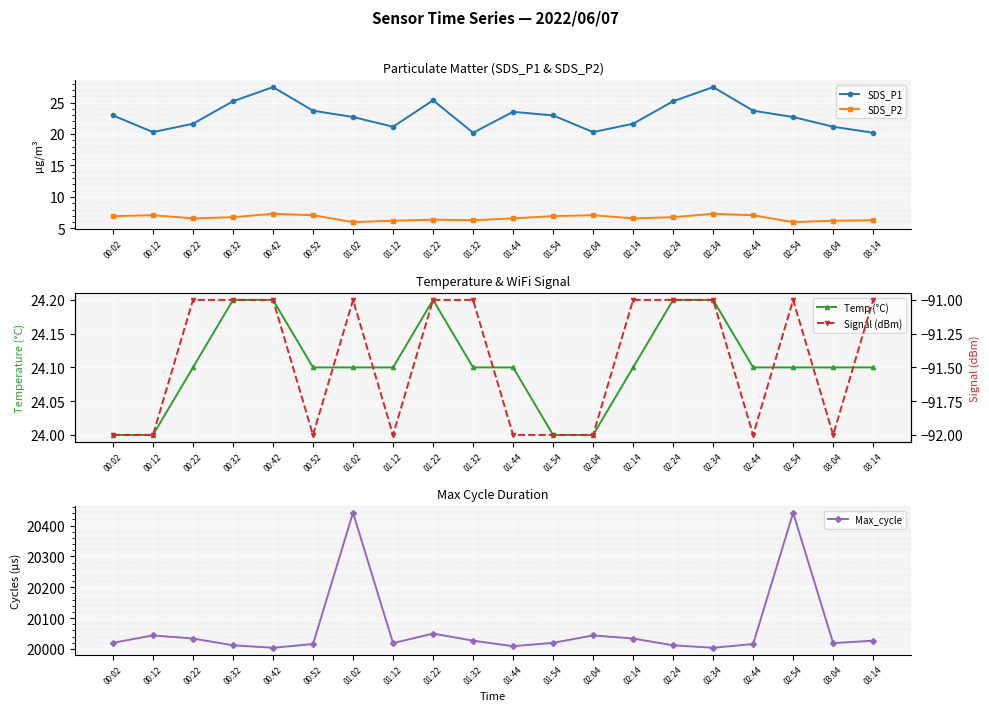

Reading right to left, transcribe all the data shown in this chart.

SDS_P1: 03:14=20.2	03:04=21.1	02:54=22.7	02:44=23.7	02:34=27.4	02:24=25.2	02:14=21.6	02:04=20.3	01:54=22.9	01:44=23.5	01:32=20.2	01:22=25.4	01:12=21.1	01:02=22.7	00:52=23.7	00:42=27.4	00:32=25.2	00:22=21.6	00:12=20.3	00:02=22.9
SDS_P2: 03:14=6.3	03:04=6.2	02:54=6.0	02:44=7.1	02:34=7.3	02:24=6.8	02:14=6.6	02:04=7.1	01:54=7.0	01:44=6.6	01:32=6.3	01:22=6.4	01:12=6.2	01:02=6.0	00:52=7.1	00:42=7.3	00:32=6.8	00:22=6.6	00:12=7.1	00:02=7.0
Temp (°C): 03:14=24.1	03:04=24.1	02:54=24.1	02:44=24.1	02:34=24.2	02:24=24.2	02:14=24.1	02:04=24.0	01:54=24.0	01:44=24.1	01:32=24.1	01:22=24.2	01:12=24.1	01:02=24.1	00:52=24.1	00:42=24.2	00:32=24.2	00:22=24.1	00:12=24.0	00:02=24.0
Max_cycle: 03:14=20027.0	03:04=20019.0	02:54=20442.0	02:44=20016.0	02:34=20004.0	02:24=20012.0	02:14=20034.0	02:04=20044.0	01:54=20020.0	01:44=20009.0	01:32=20027.0	01:22=20050.0	01:12=20019.0	01:02=20442.0	00:52=20016.0	00:42=20004.0	00:32=20012.0	00:22=20034.0	00:12=20044.0	00:02=20020.0
Signal (dBm): 03:14=-91.0	03:04=-92.0	02:54=-91.0	02:44=-92.0	02:34=-91.0	02:24=-91.0	02:14=-91.0	02:04=-92.0	01:54=-92.0	01:44=-92.0	01:32=-91.0	01:22=-91.0	01:12=-92.0	01:02=-91.0	00:52=-92.0	00:42=-91.0	00:32=-91.0	00:22=-91.0	00:12=-92.0	00:02=-92.0